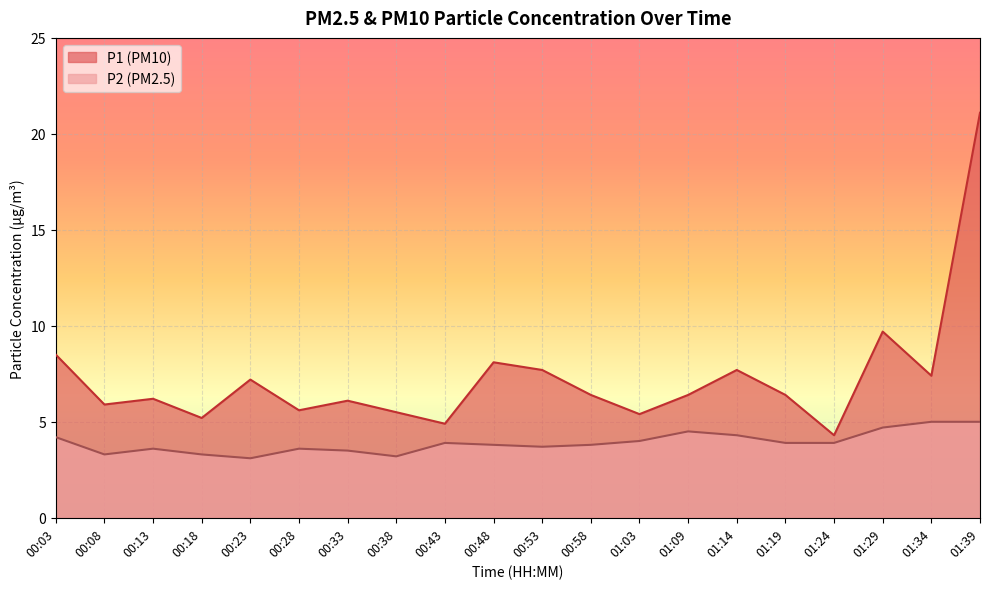

Is it true that P2 equals 3.9 at 00:43?

True